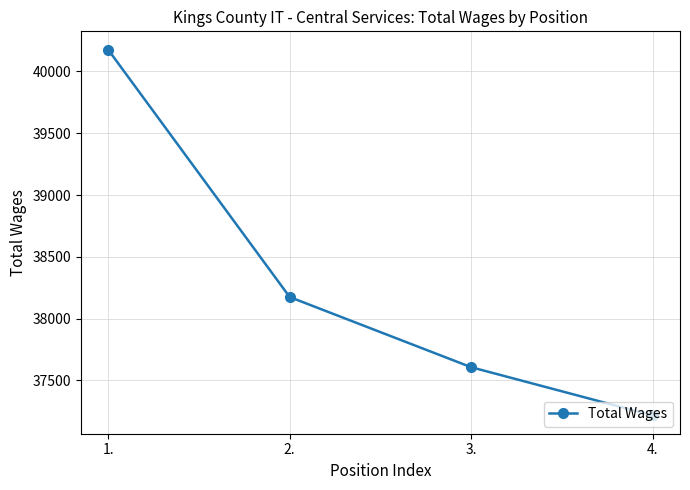

What is the difference between the maximum and minimum values?

2960